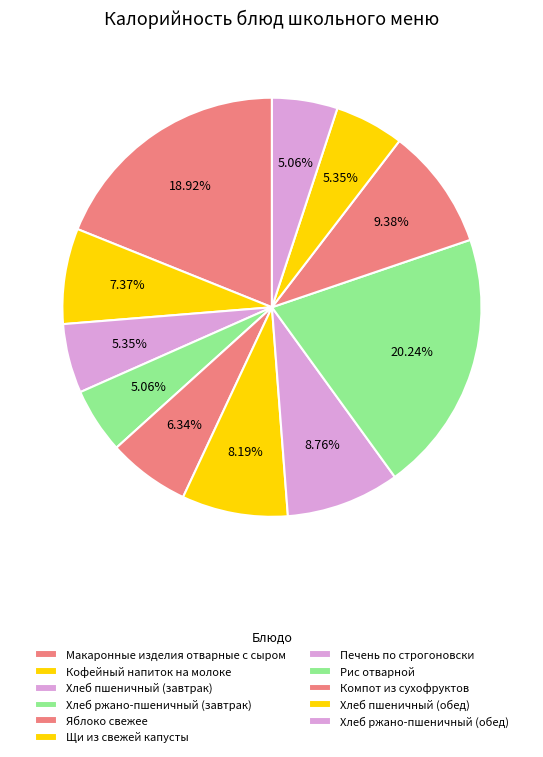

How many slices are in this pie chart?

11